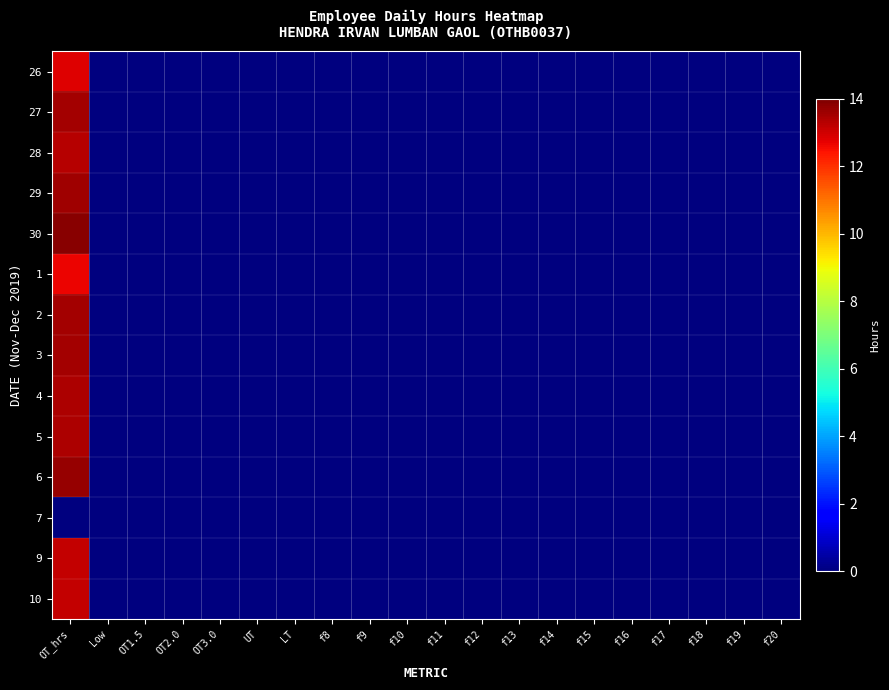

What is the maximum value shown in the chart?

13.9